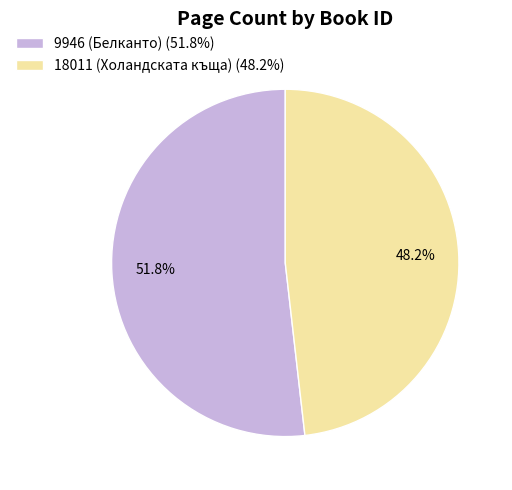

How many segments does this pie chart have?

2